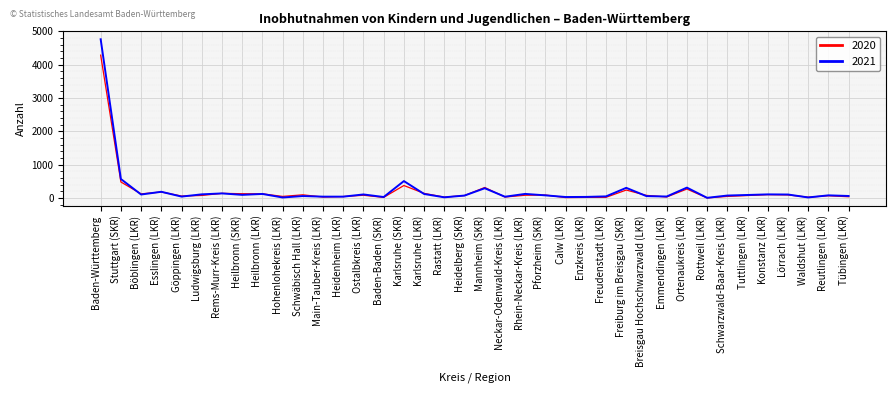

Which series has the largest range (max minus min)?

2021